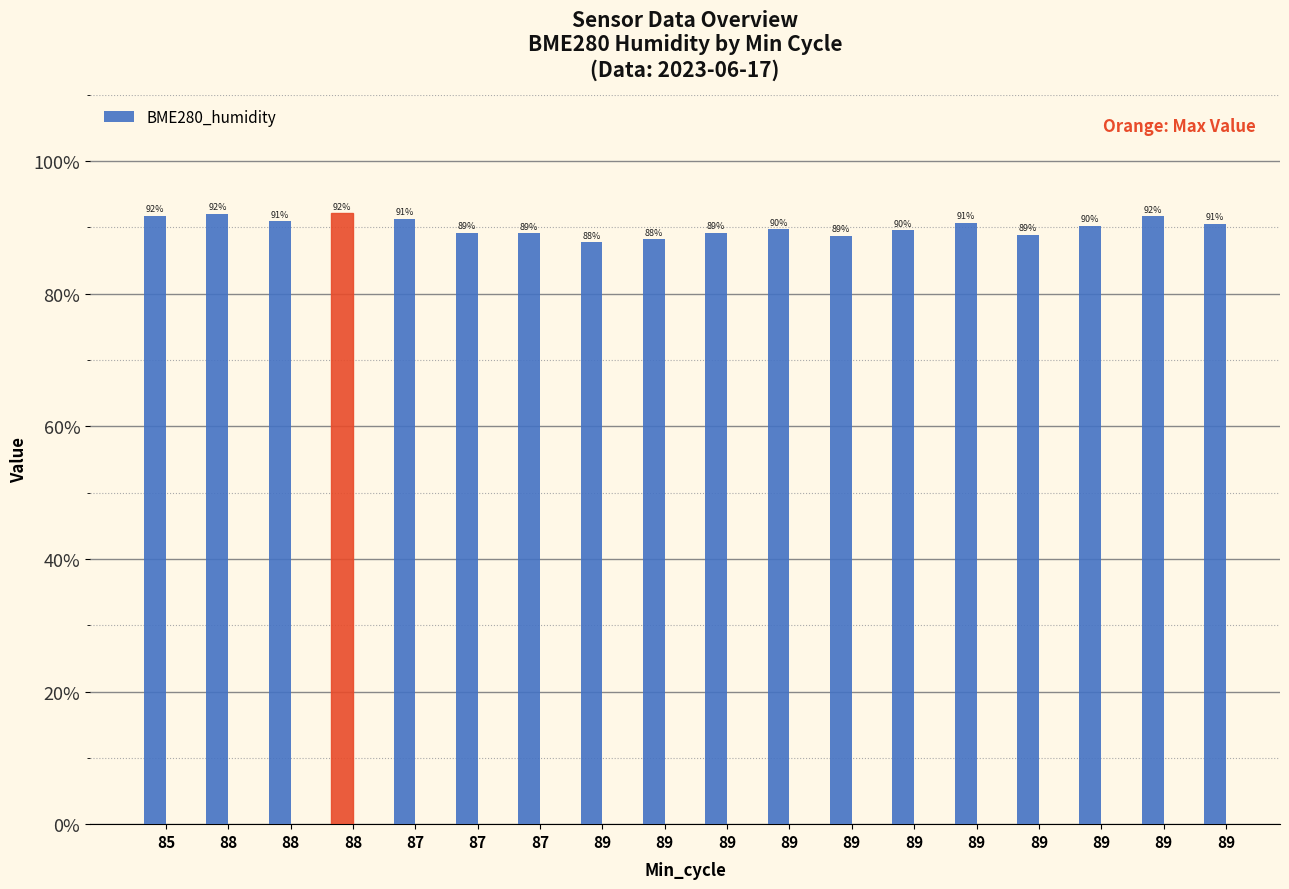

Reading right to left, extract all data points from this chart.

0.9	0.9	0.9	0.9	0.9	0.9	0.9	0.9	0.9	0.9	0.9	0.9	0.9	0.9	0.9	0.9	0.9	0.9